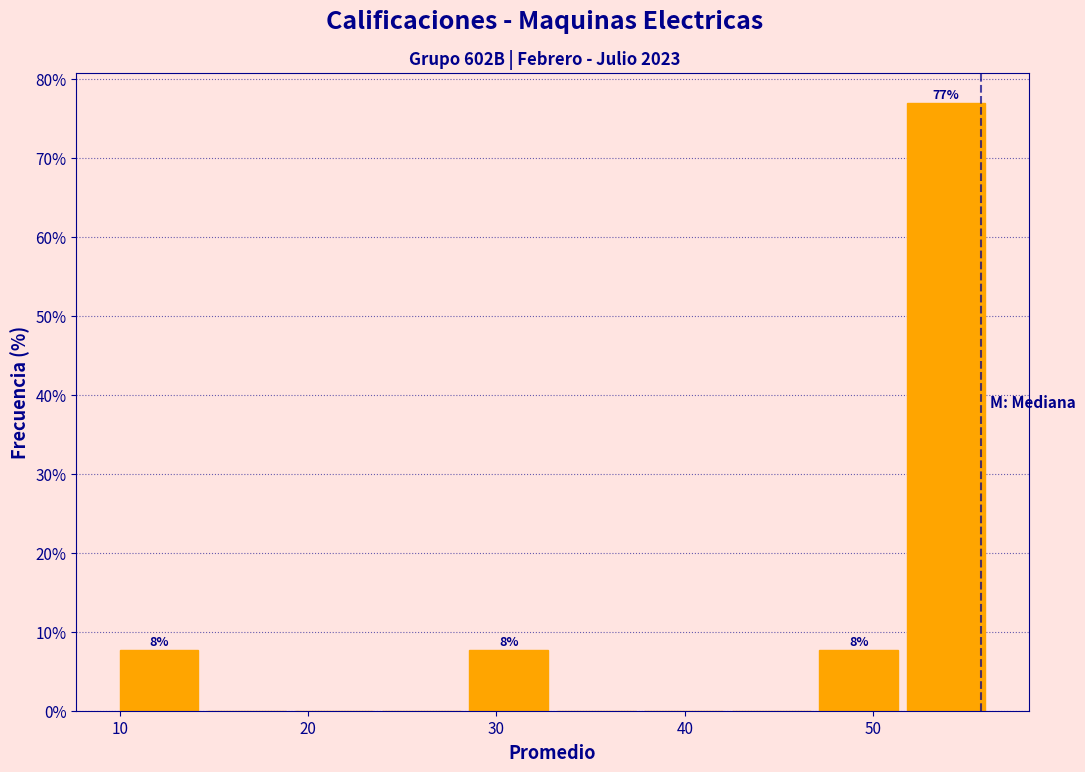

Which range on the x-axis has the tallest bar?

52 to 56